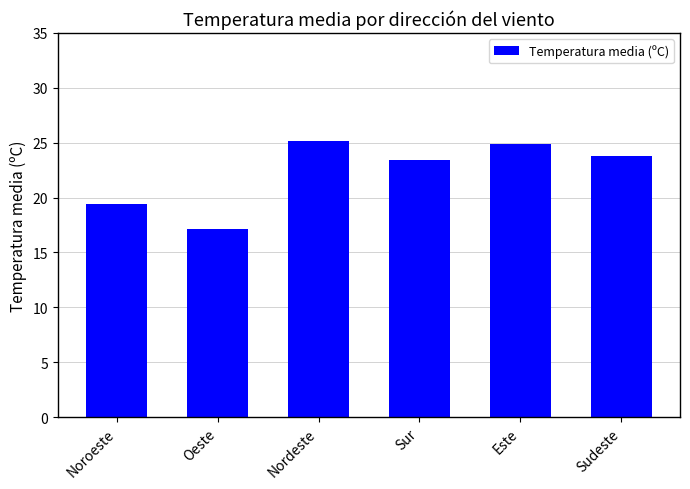

What is the greatest value displayed?

25.2